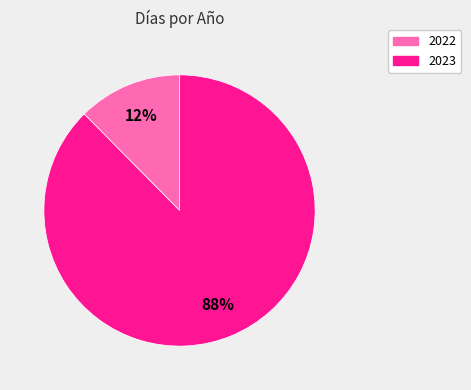

To the nearest percent, what is the combined percentage of 2022 and 2023?

100%